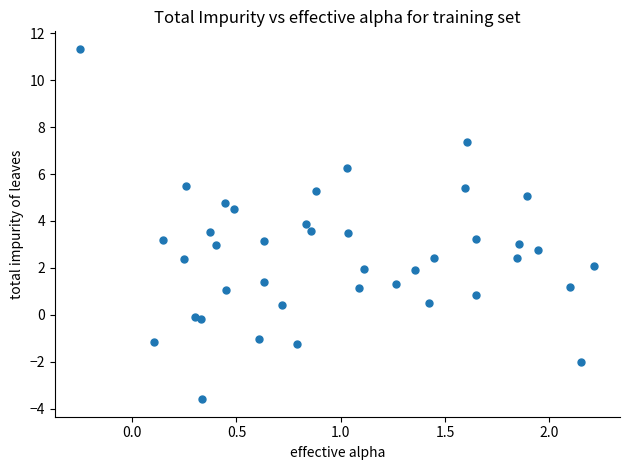

What is the range of Y values (max minus min)?

14.9